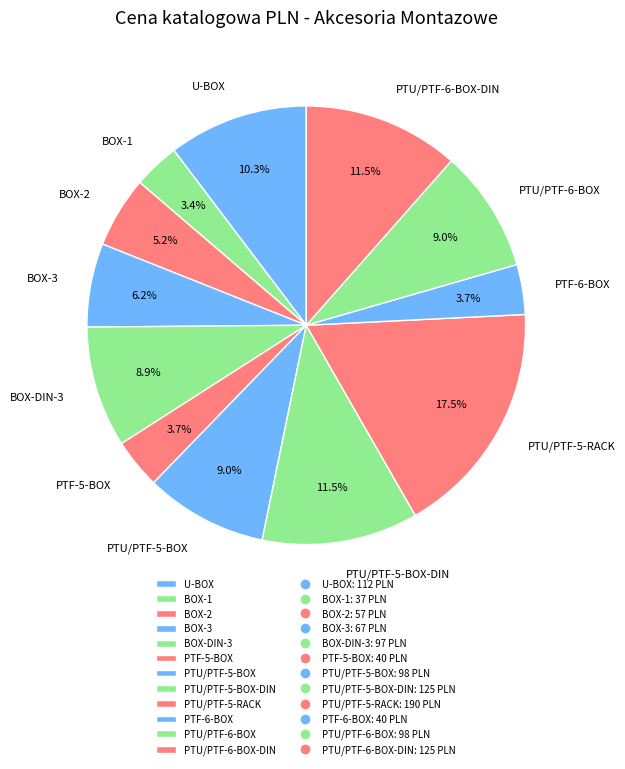

How many segments does this pie chart have?

12